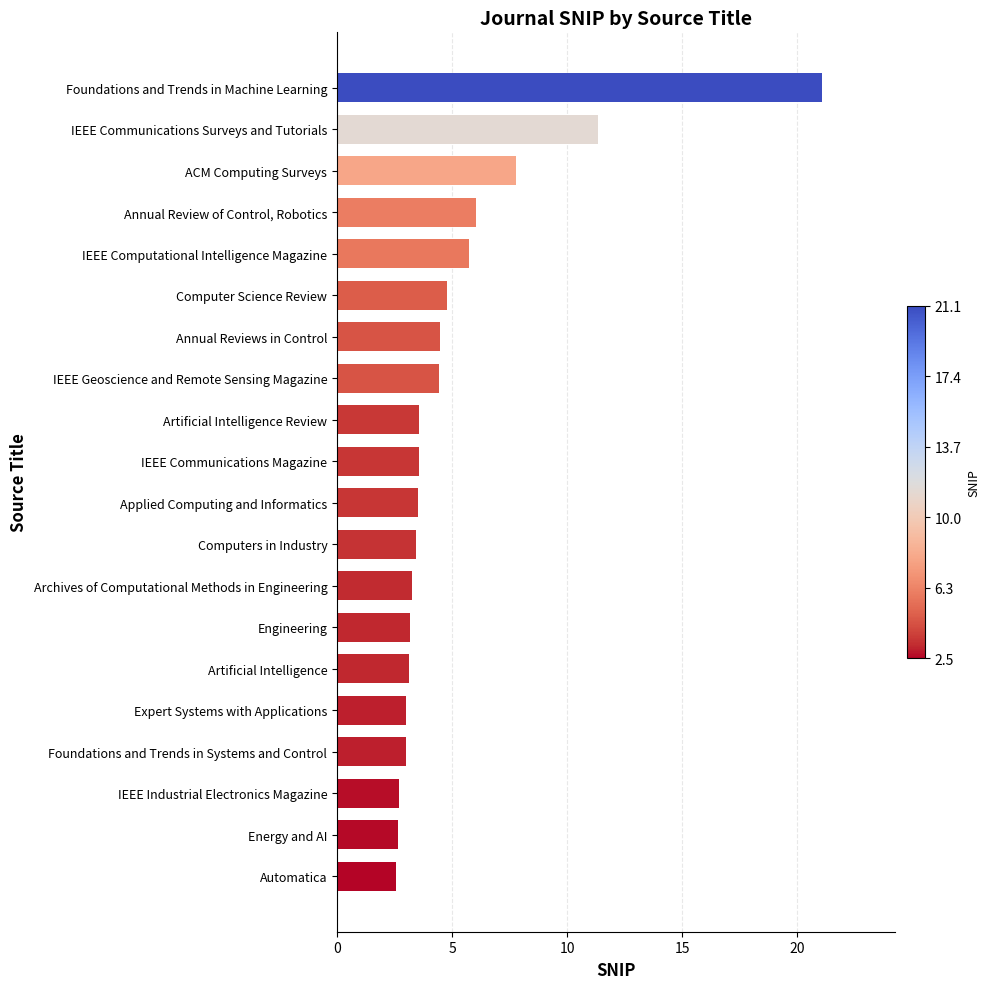

Approximately how many times larger is the value at Computers in Industry compared to Energy and AI?

1.3